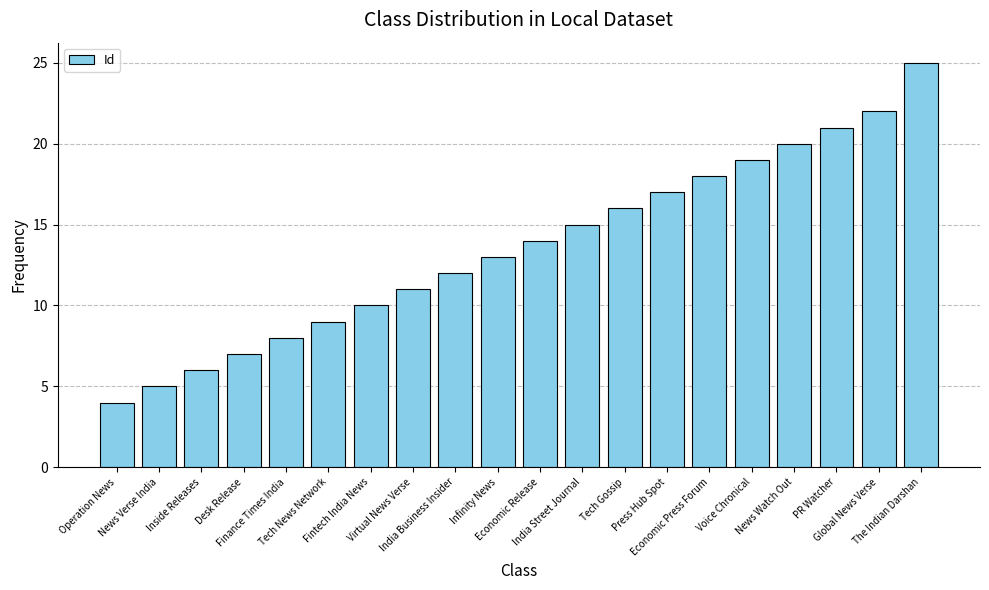

Reading left to right, list all the values displayed in this chart.

4	5	6	7	8	9	10	11	12	13	14	15	16	17	18	19	20	21	22	25